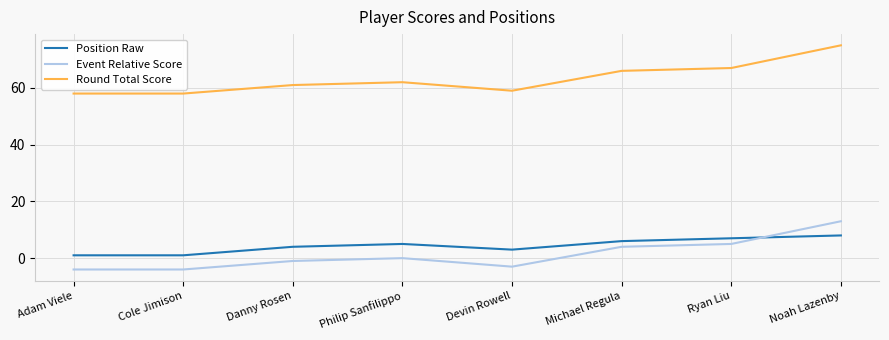

What is the difference between the highest and lowest values at Ryan Liu?

62